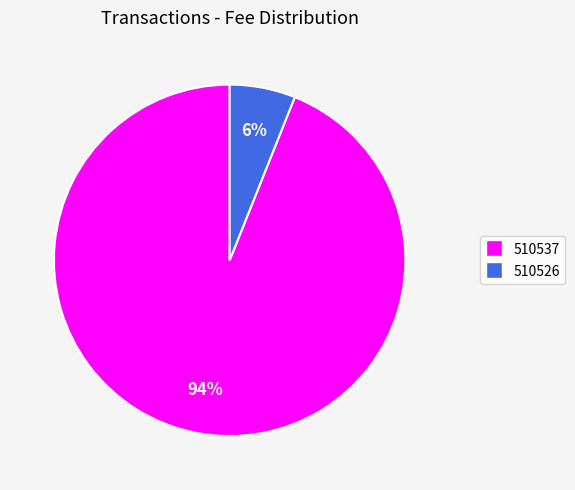

How many segments does this pie chart have?

2